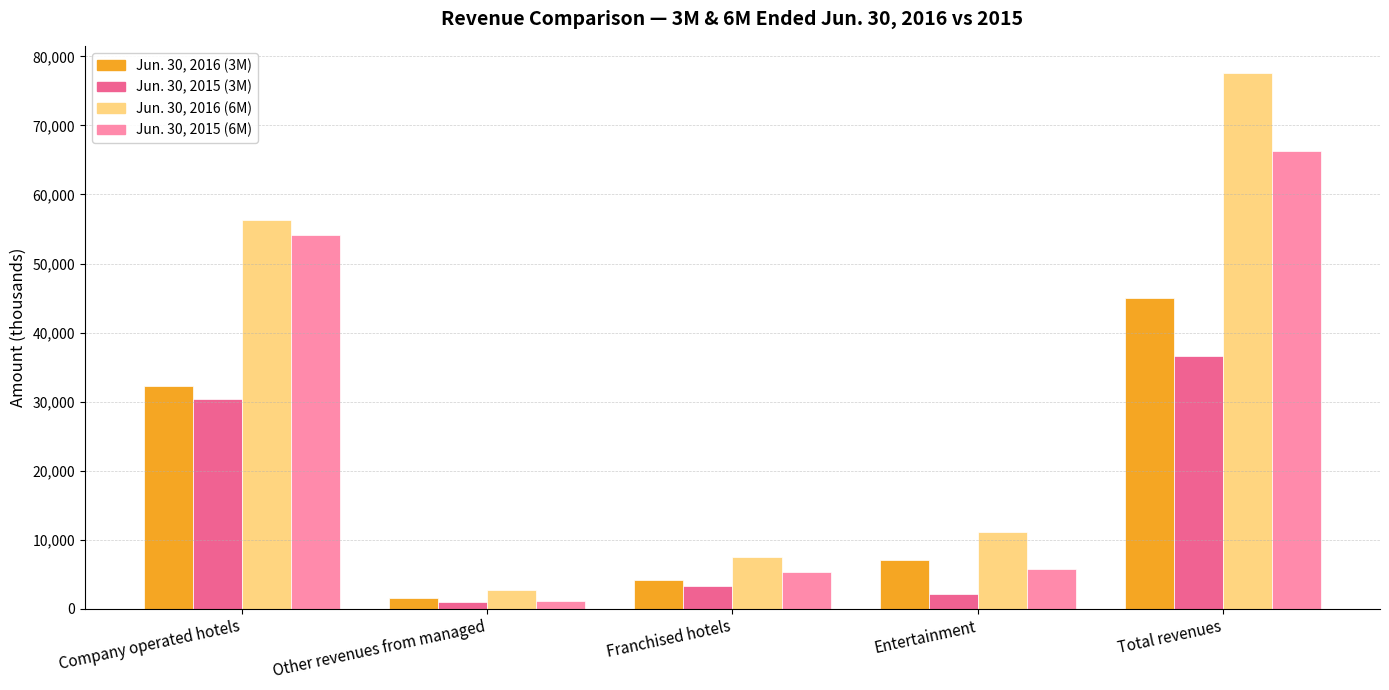

Is the value of Jun. 30, 2016 (3M) at Total revenues greater than the value of Jun. 30, 2015 (6M) at Total revenues?

No